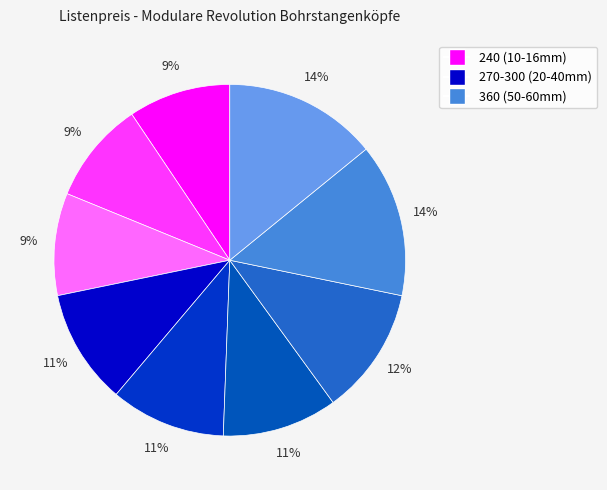

How many slices are in this pie chart?

9